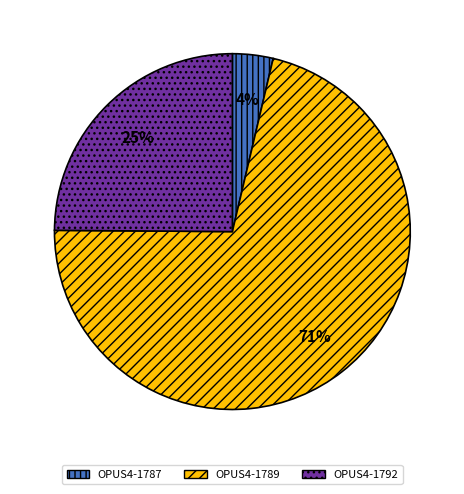

Combined, do OPUS4-1792 and OPUS4-1787 account for over 50%?

No